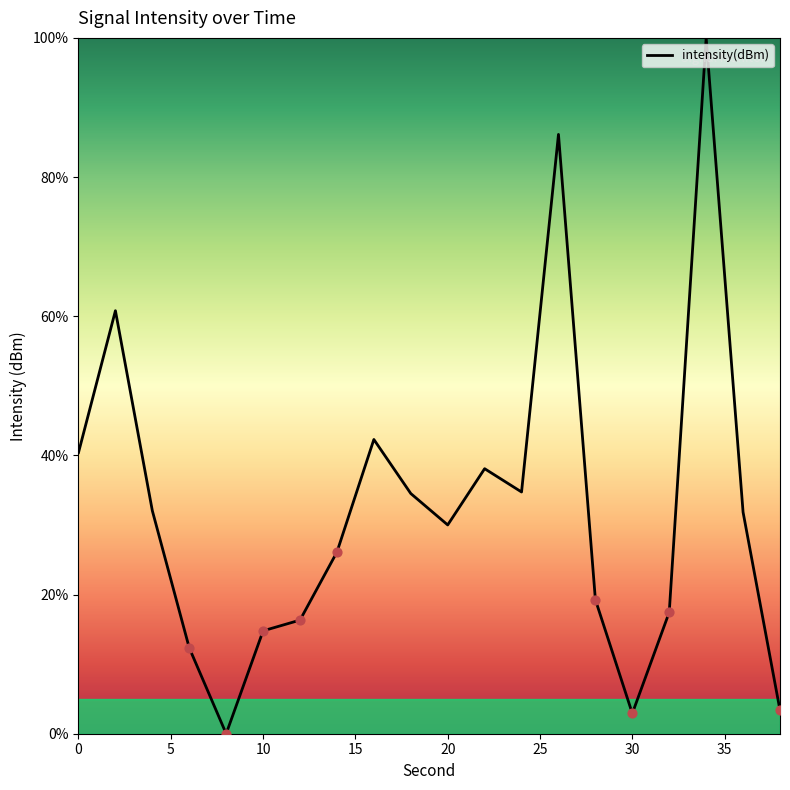

What is the greatest value displayed?

100.0